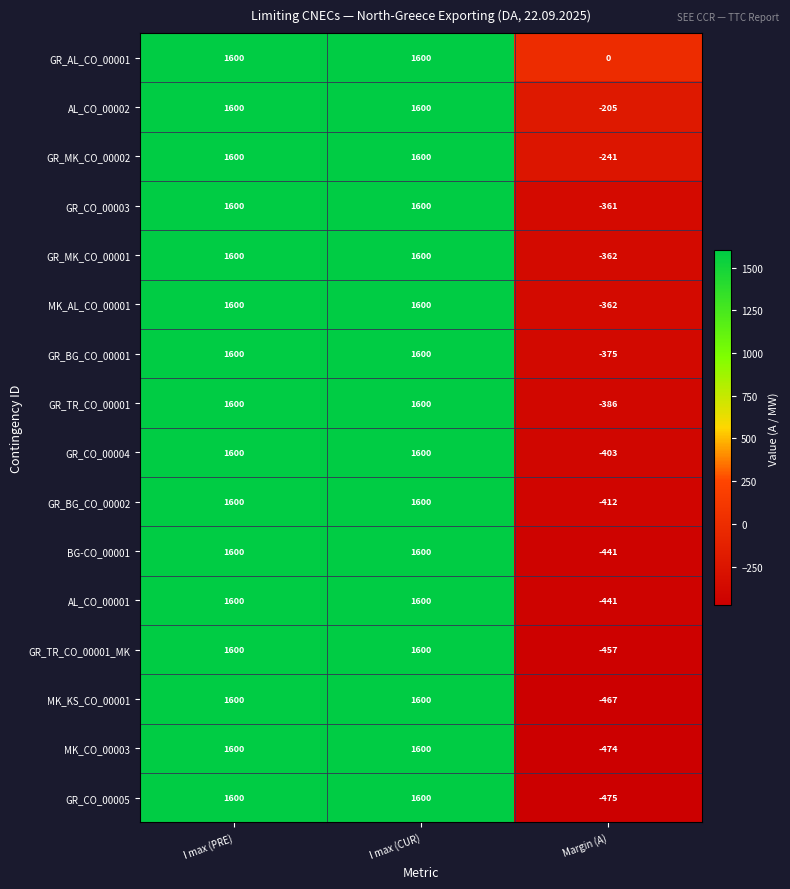

Count the GR_BG_CO_00001 values in the range -375 to 1600.

3